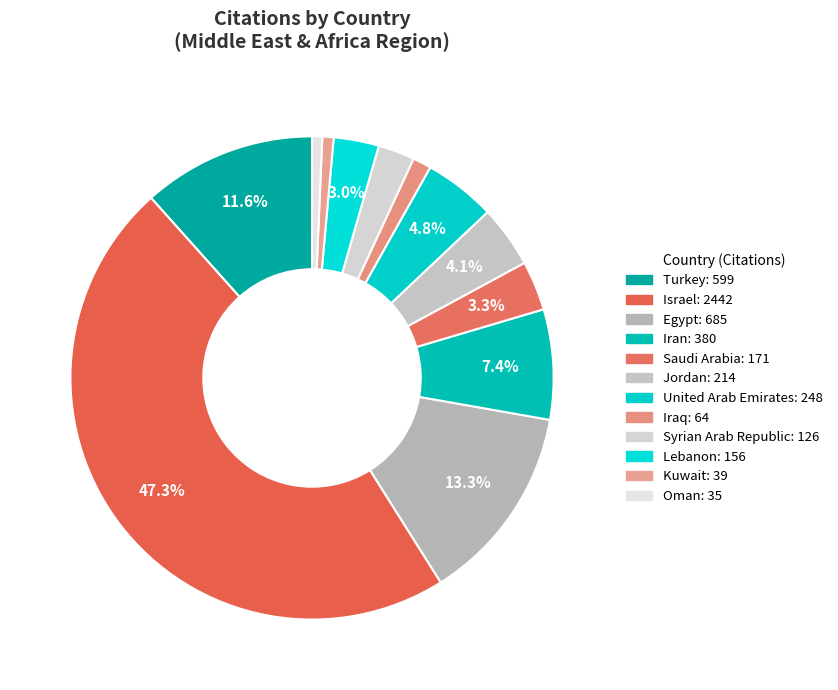

True or false: Oman accounts for 1% of the total.

True